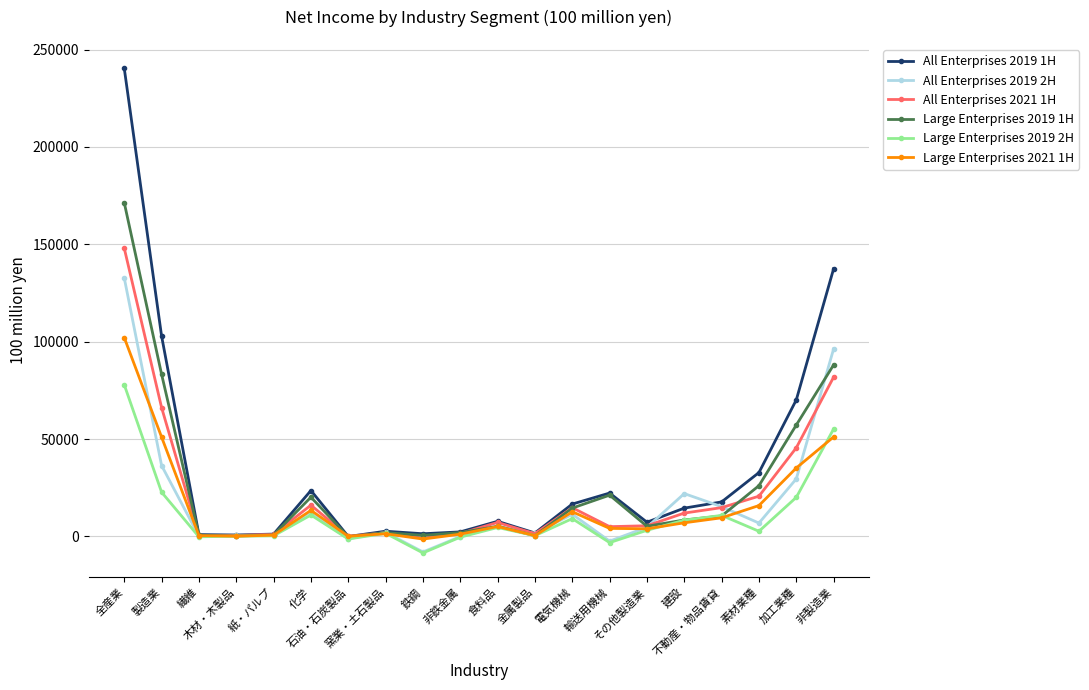

Which series has the widest spread of values?

All Enterprises 2019 1H